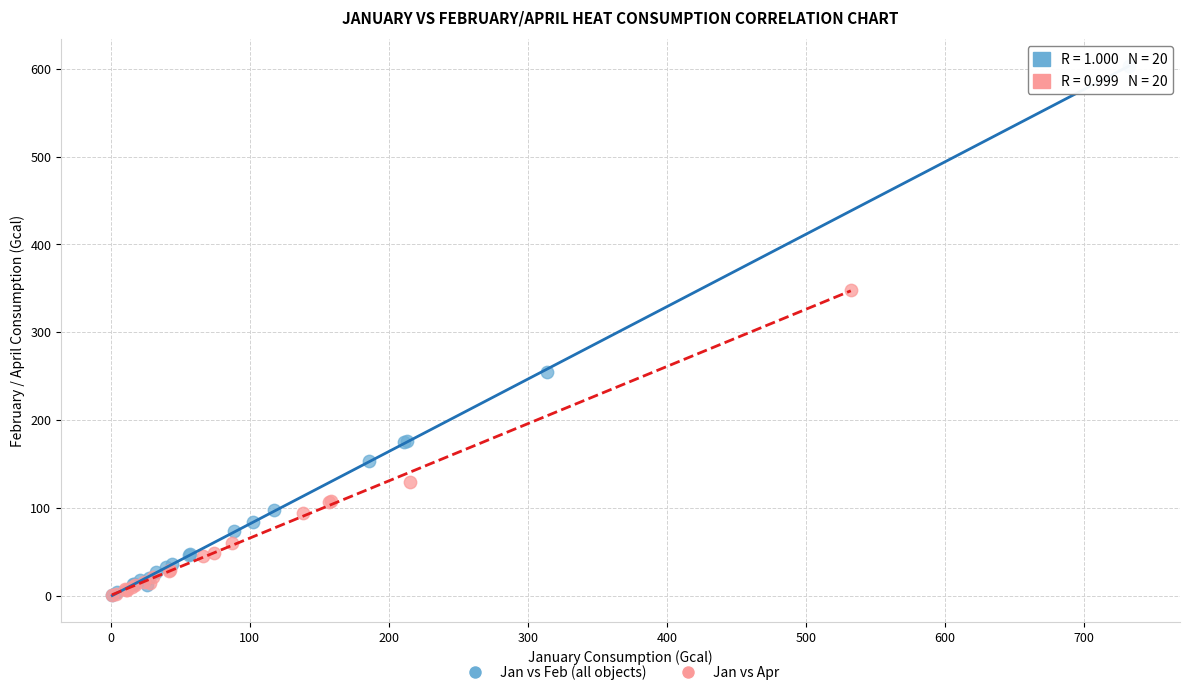

What are all the series names shown in the legend?

Jan vs Feb (all objects), Jan vs Apr